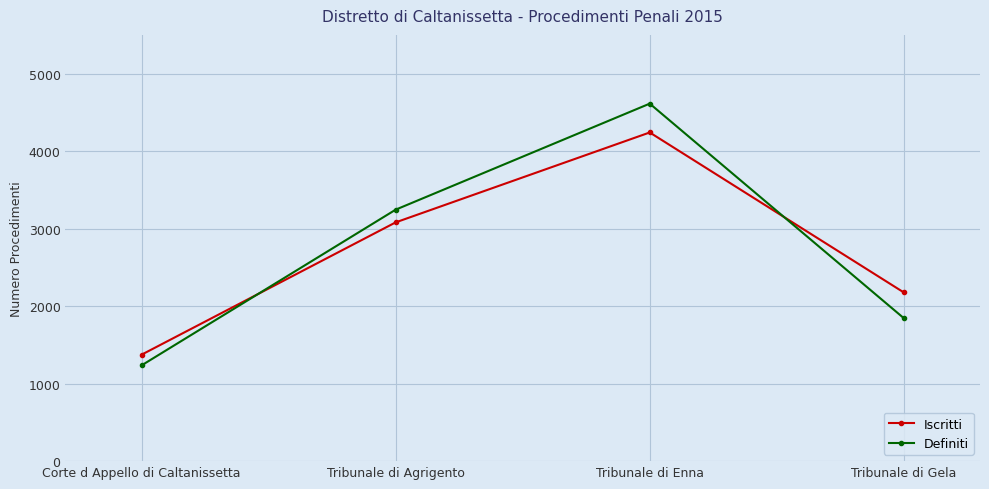

How many lines are shown in the chart?

2